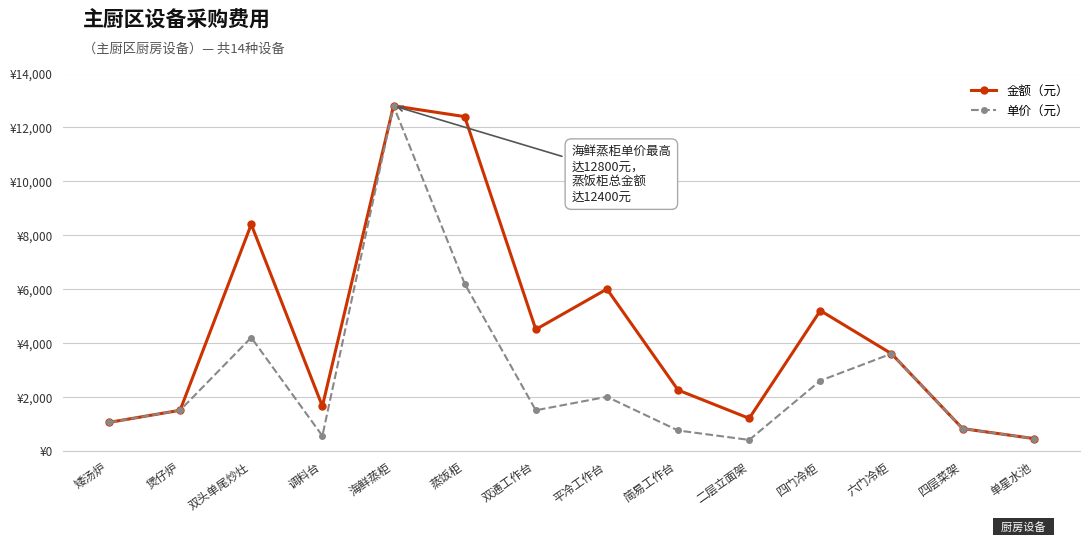

True or false: 单价（元） and 金额（元） cross at least once.

False